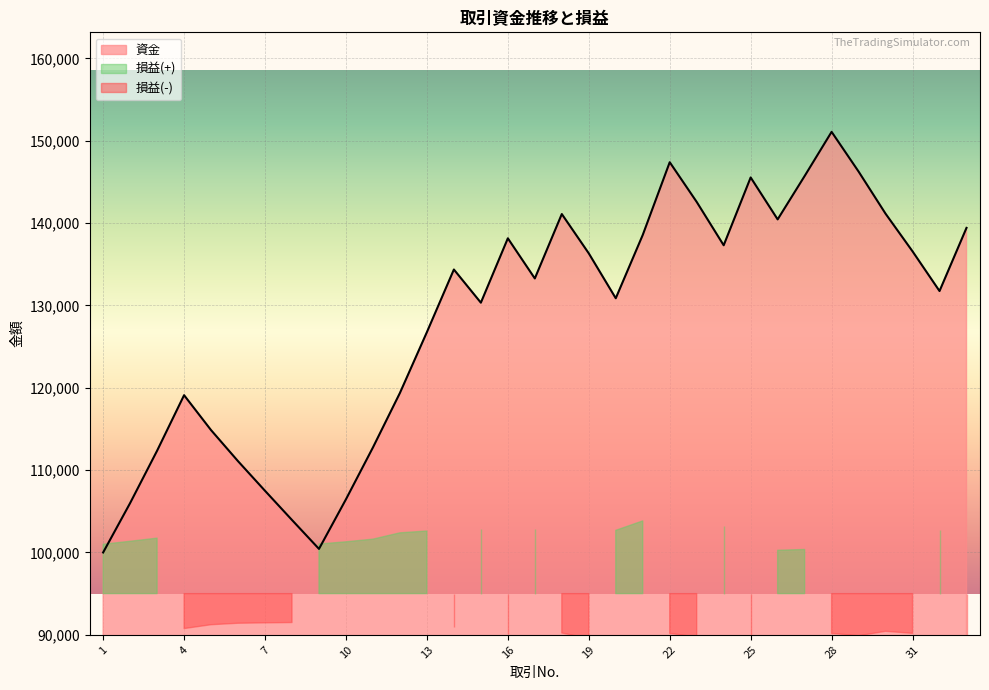

Read the value at 4.

119101.6